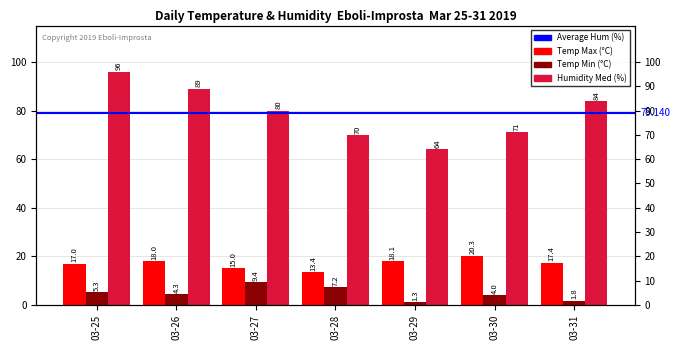

Which label corresponds to the smallest value in the chart?

03-29